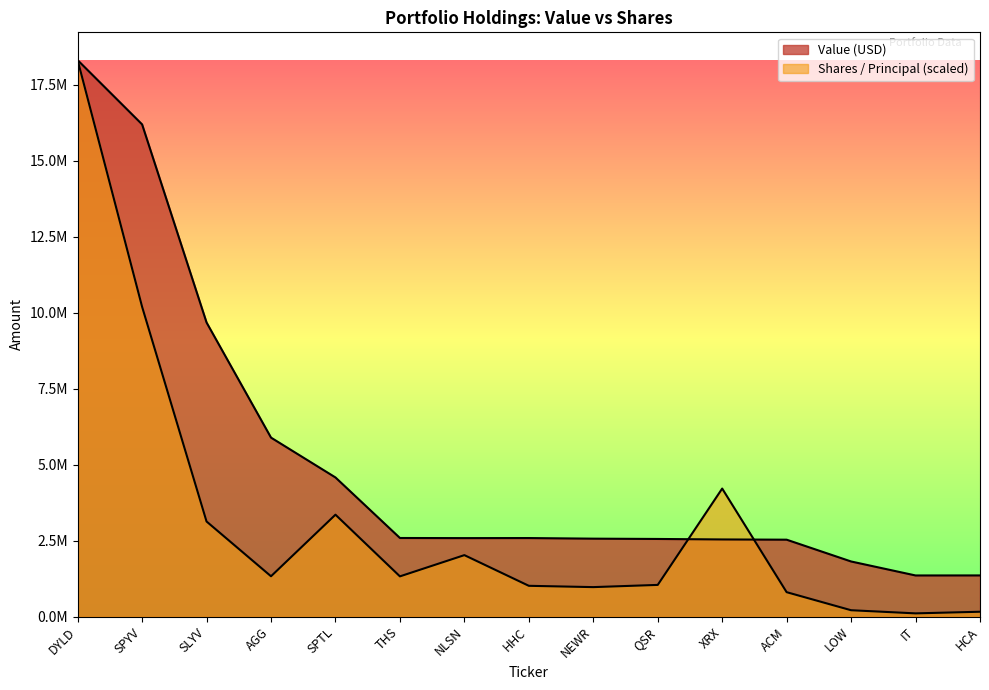

Which category has the highest value in the Shares / Principal series?

DYLD